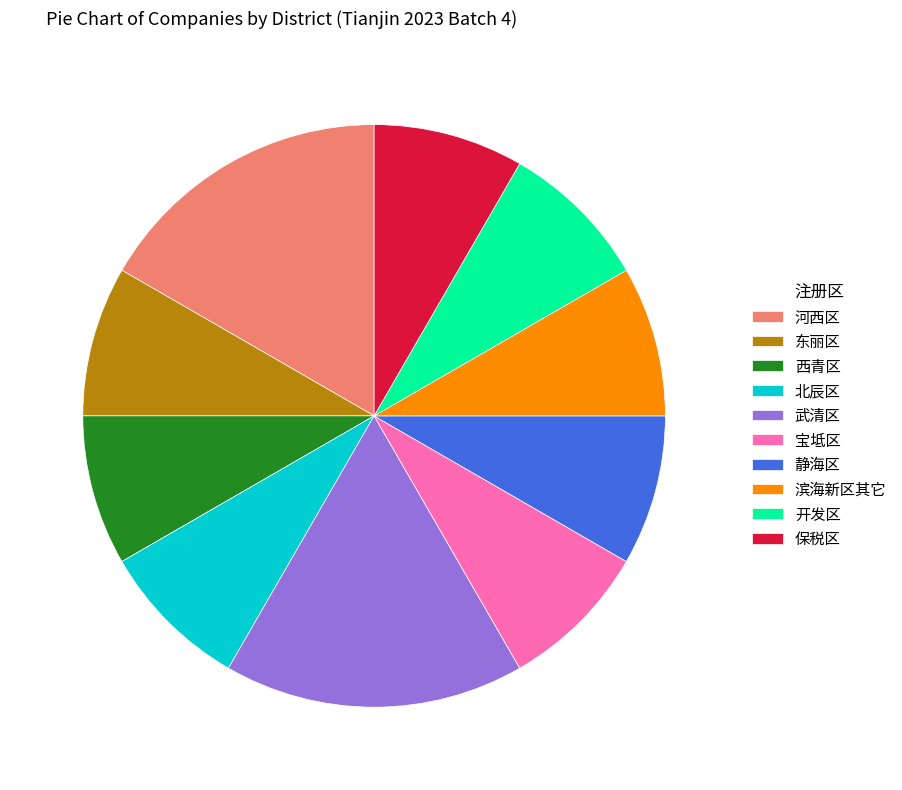

Is it true that 武清区 is 17% of the pie?

True